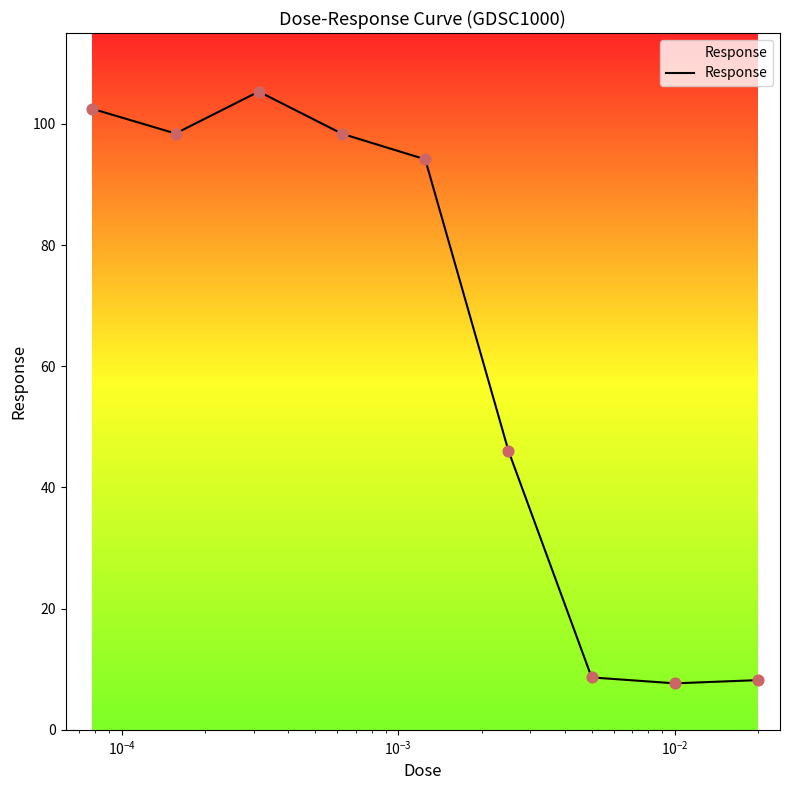

What is the lowest value of the Response series?

7.7